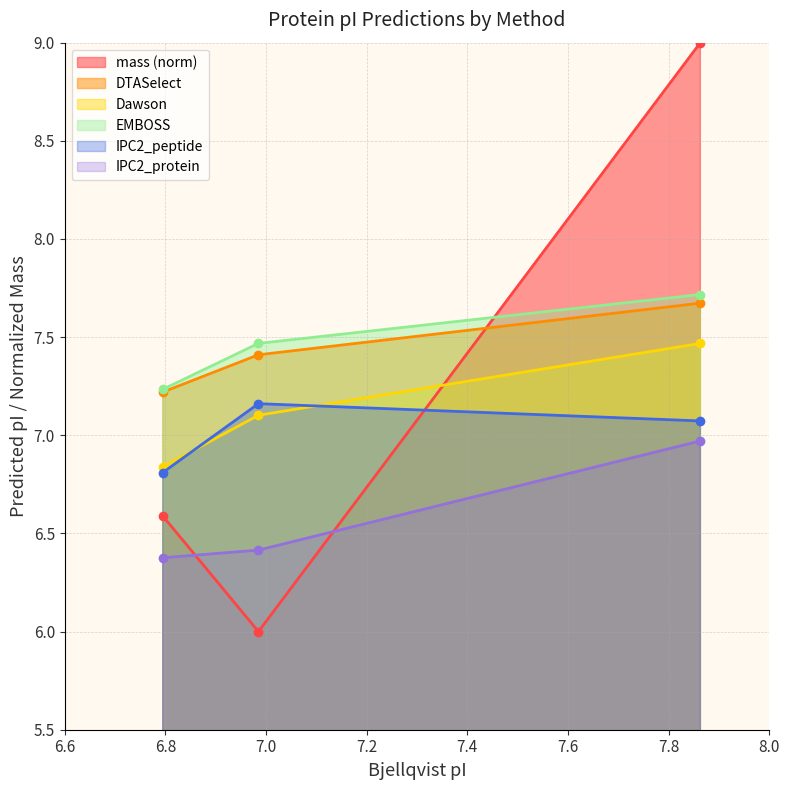

List the series in order of their peak value, lowest first.

IPC2_protein, IPC2_peptide, Dawson, DTASelect, EMBOSS, mass (norm)